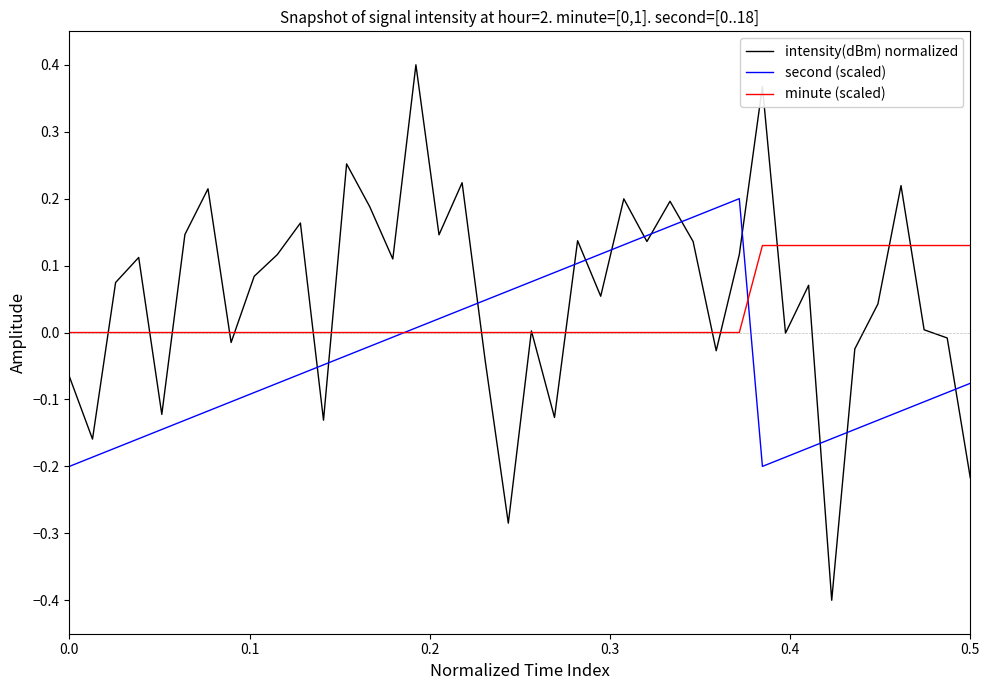

List the series in order of their peak value, lowest first.

minute (scaled), second (scaled), intensity(dBm) normalized